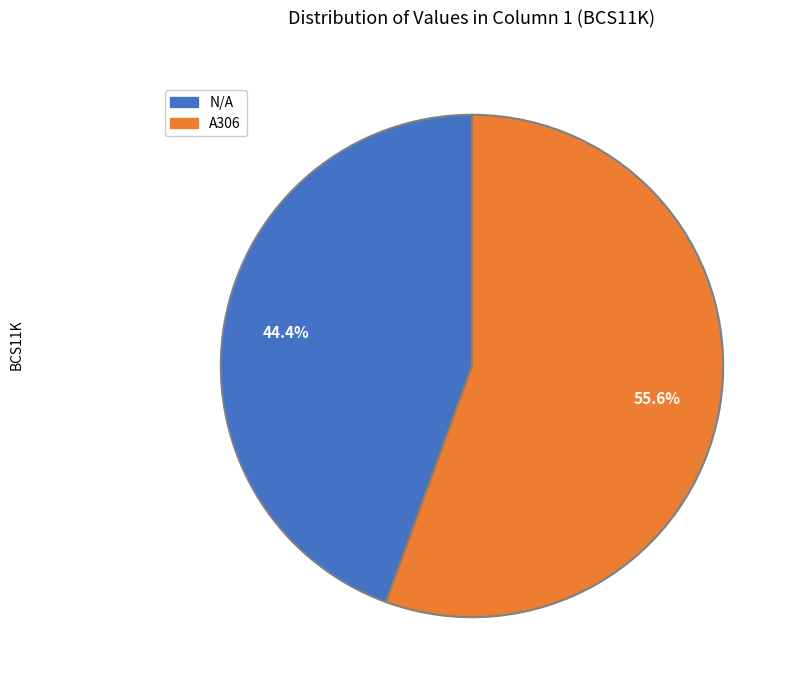

How many segments does this pie chart have?

2